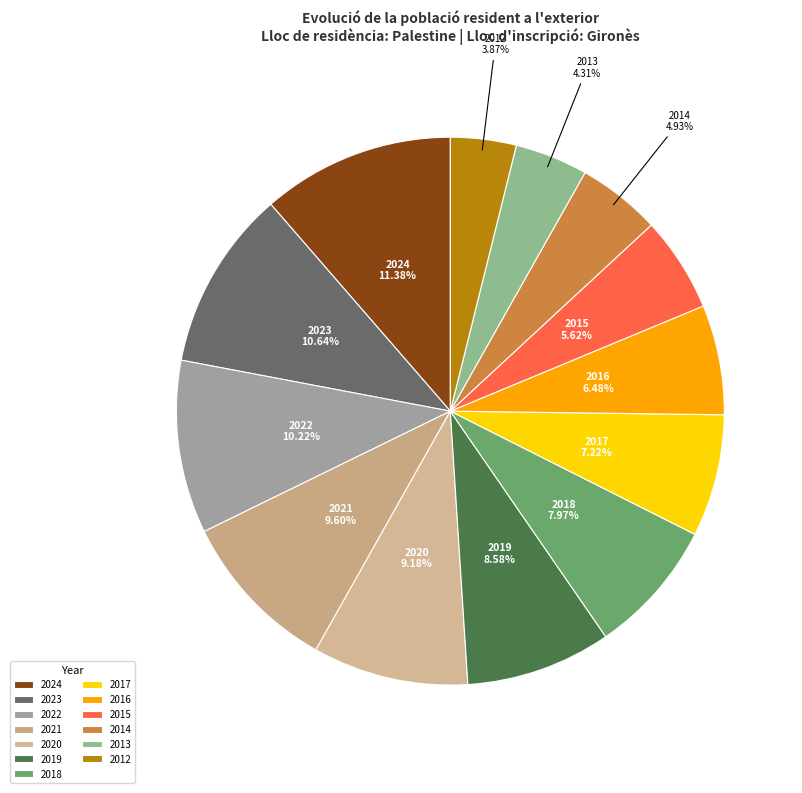

How many segments does this pie chart have?

13